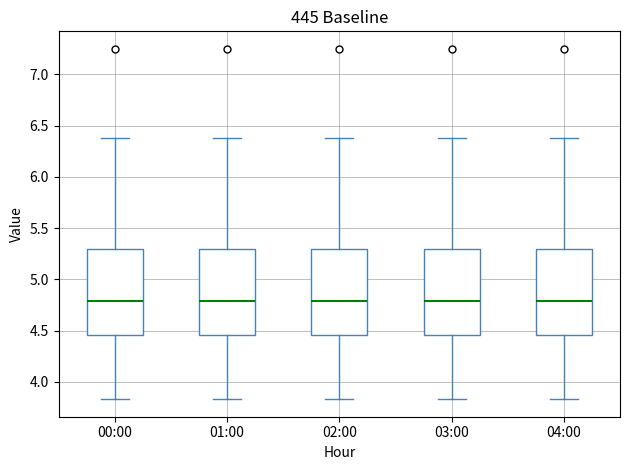

Reading left to right, transcribe this box plot: for each box, give where its median line is, the range the box spans, and where its two whiskers end, as read against the y-axis. The values are not printed on the chart, so give them approximately, as read against the axis.

00:00: median 4.80, box 4.45 to 5.30, whiskers 3.85 to 6.40
01:00: median 4.80, box 4.45 to 5.30, whiskers 3.85 to 6.40
02:00: median 4.80, box 4.45 to 5.30, whiskers 3.85 to 6.40
03:00: median 4.80, box 4.45 to 5.30, whiskers 3.85 to 6.40
04:00: median 4.80, box 4.45 to 5.30, whiskers 3.85 to 6.40